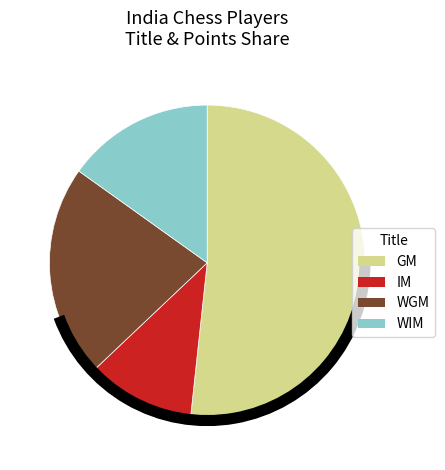

Count the number of slices in the pie.

4